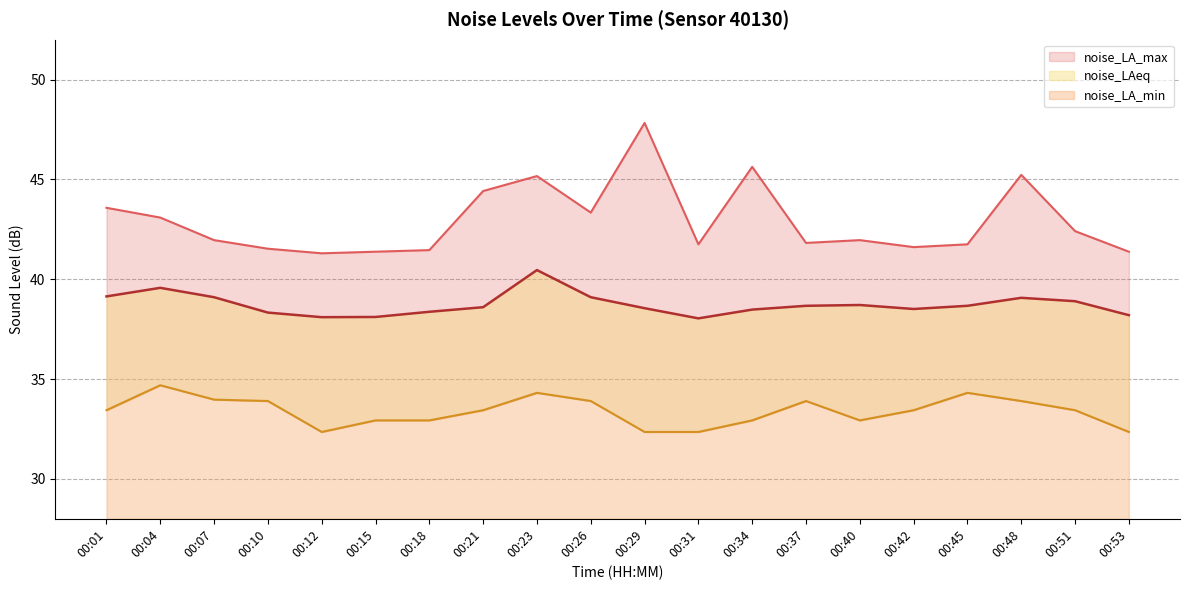

Which category has the lowest value across all series?

00:12